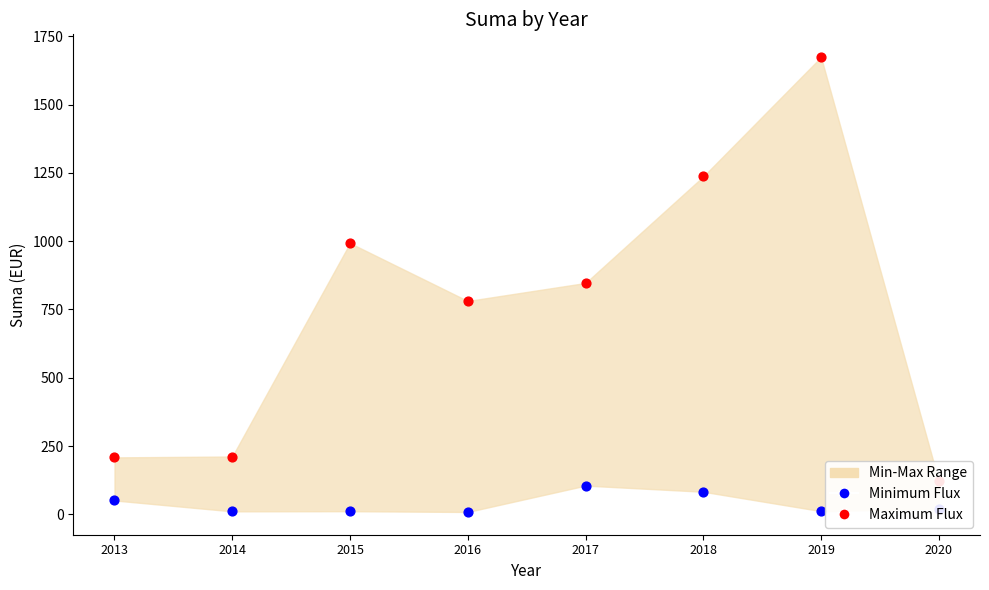

Is the value of Maximum Flux at 2015 greater than the value of Minimum Flux at 2019?

Yes